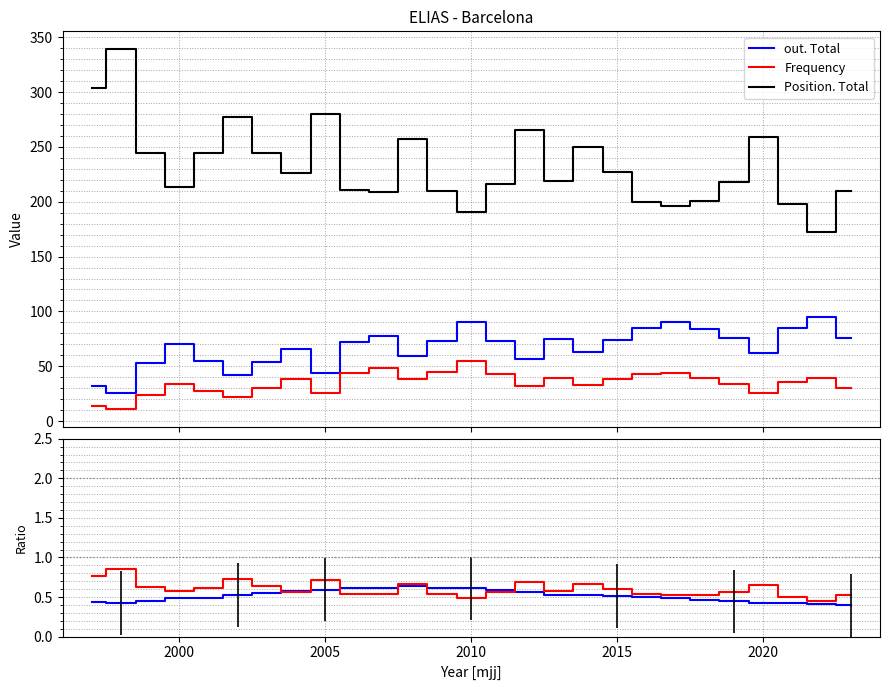

What is the sum of all Position. Total values?

6280.0